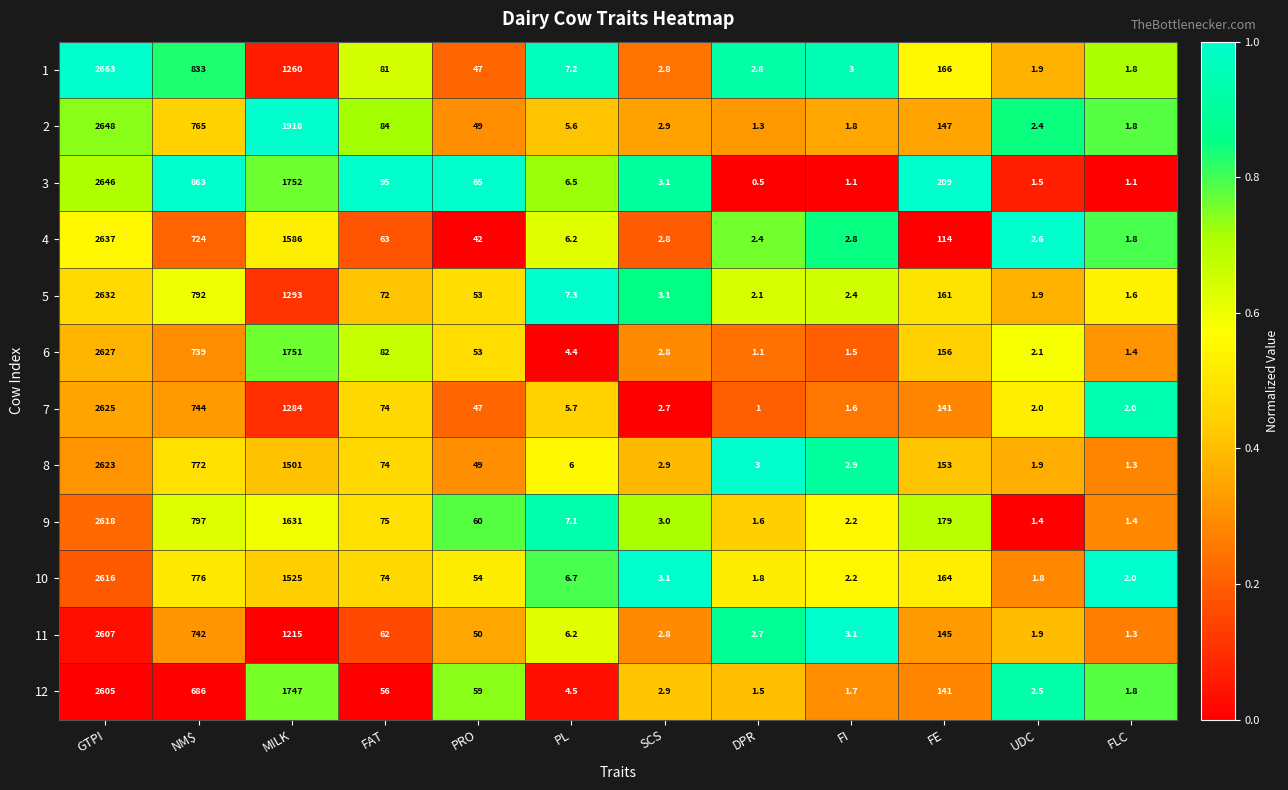

What is the total value across all series at MILK?

18463.0